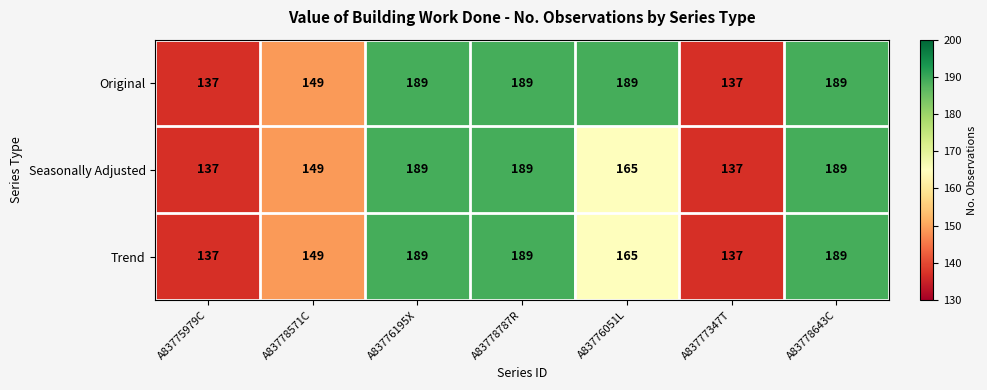

What is the smallest value displayed?

137